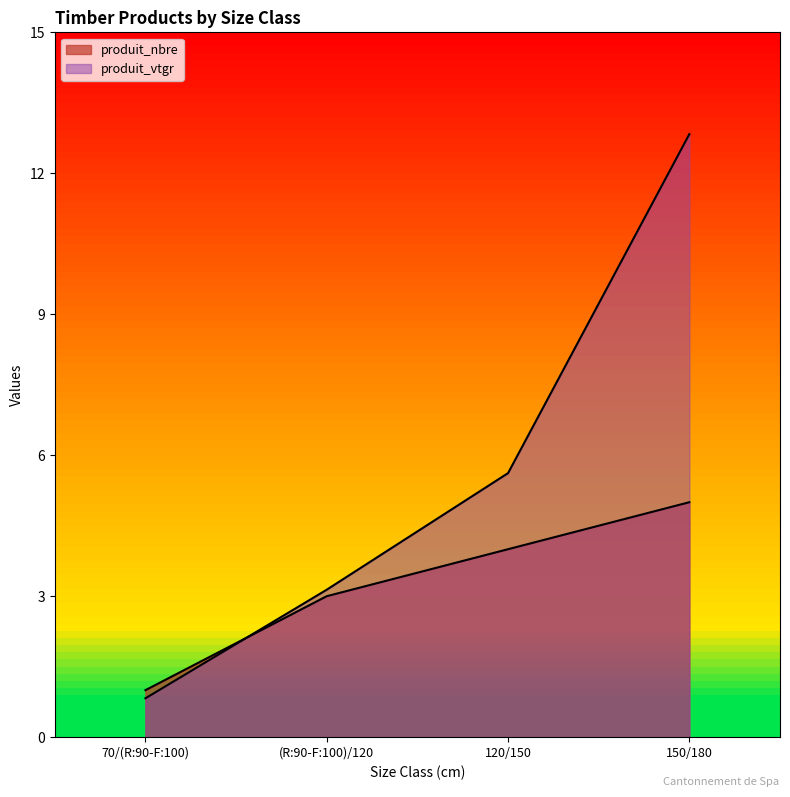

Which series has the largest total across all categories?

produit_vtgr